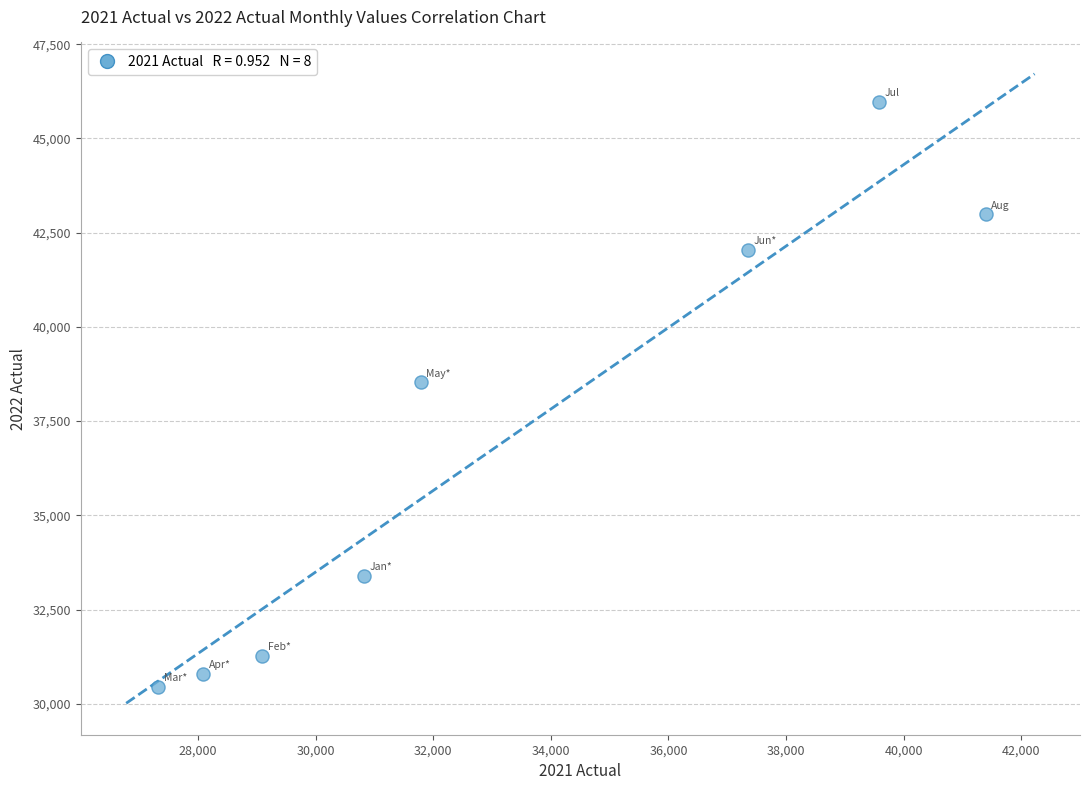

What Y value in the scatter plot is closest to 38214?

38535